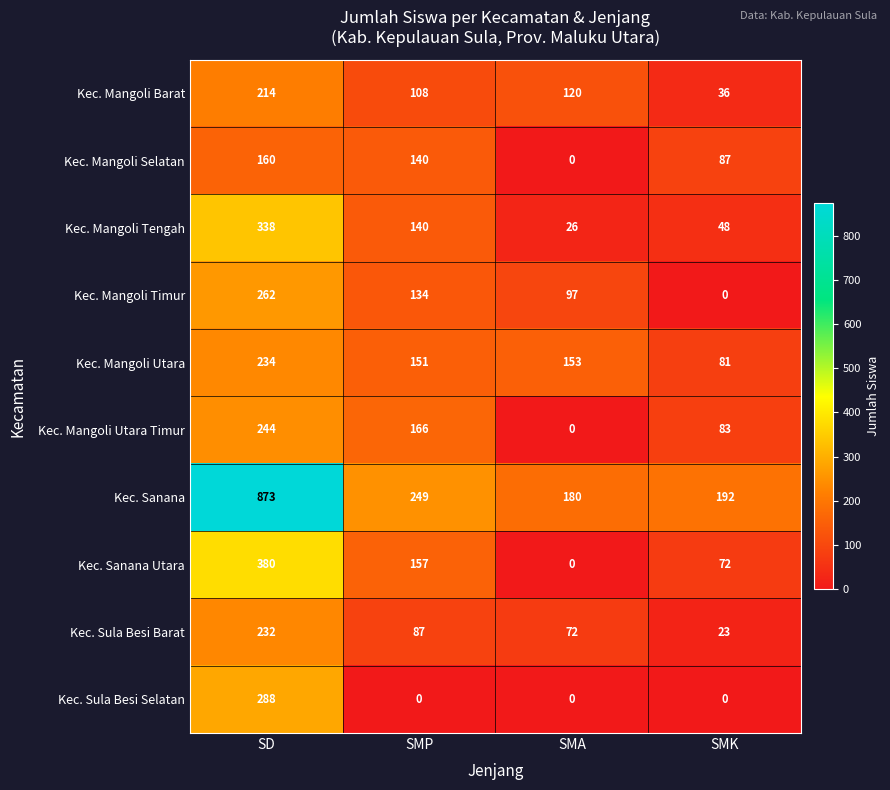

Rank the series by their maximum value, from highest to lowest.

Kec. Sanana, Kec. Sanana Utara, Kec. Mangoli Tengah, Kec. Sula Besi Selatan, Kec. Mangoli Timur, Kec. Mangoli Utara Timur, Kec. Mangoli Utara, Kec. Sula Besi Barat, Kec. Mangoli Barat, Kec. Mangoli Selatan